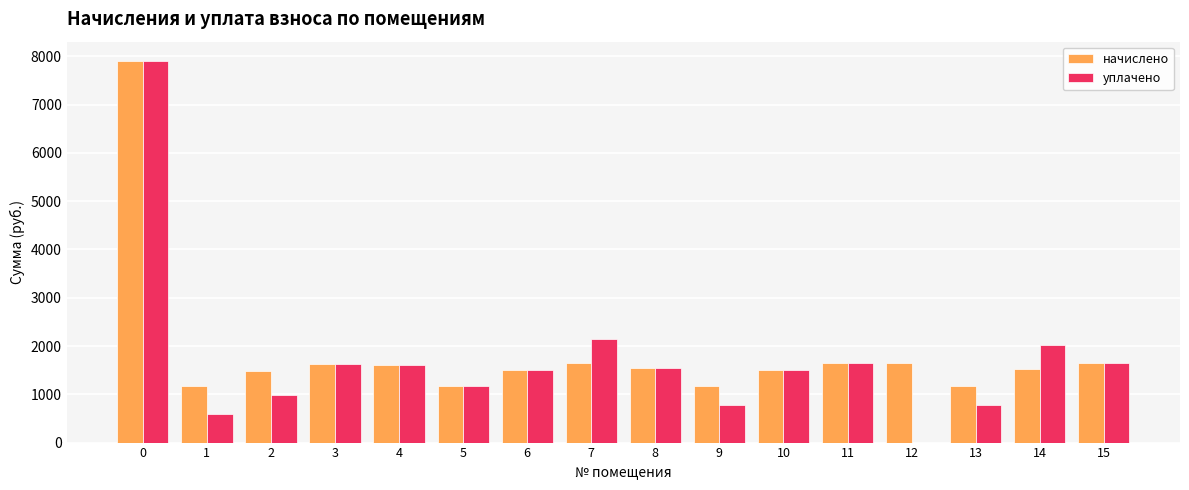

Is the value of уплачено at 12 greater than the value of начислено at 7?

No